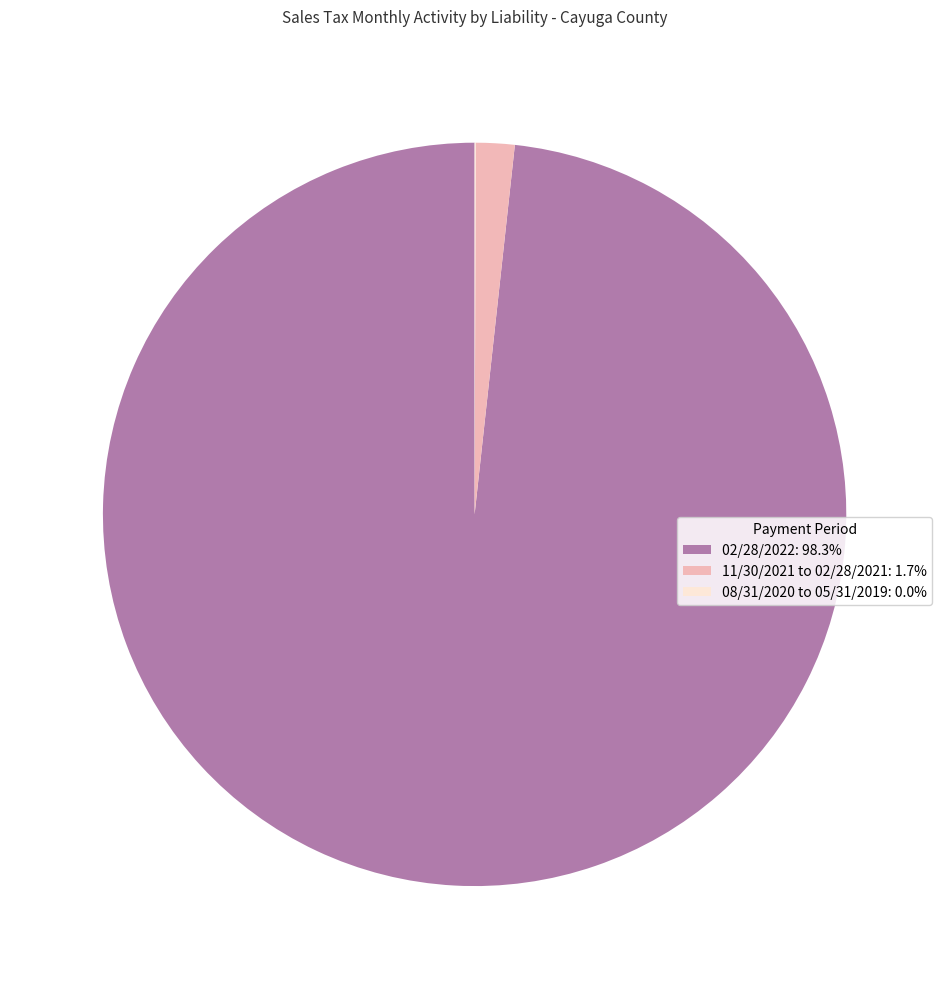

Is there any slice that represents more than half of the pie?

Yes